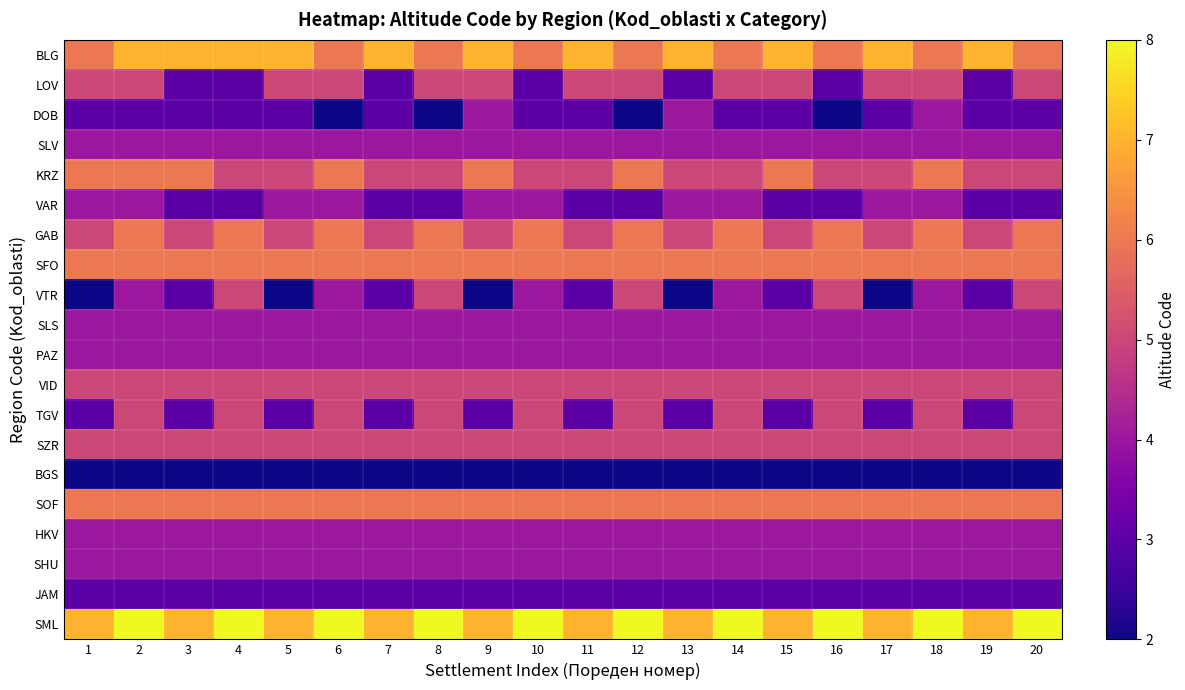

Reading left to right, list all the values displayed in this chart.

BLG: 1=6	2=7	3=7	4=7	5=7	6=6	7=7	8=6	9=7	10=6	11=7	12=6	13=7	14=6	15=7	16=6	17=7	18=6	19=7	20=6
LOV: 1=5	2=5	3=3	4=3	5=5	6=5	7=3	8=5	9=5	10=3	11=5	12=5	13=3	14=5	15=5	16=3	17=5	18=5	19=3	20=5
DOB: 1=3	2=3	3=3	4=3	5=3	6=2	7=3	8=2	9=4	10=3	11=3	12=2	13=4	14=3	15=3	16=2	17=3	18=4	19=3	20=3
SLV: 1=4	2=4	3=4	4=4	5=4	6=4	7=4	8=4	9=4	10=4	11=4	12=4	13=4	14=4	15=4	16=4	17=4	18=4	19=4	20=4
KRZ: 1=6	2=6	3=6	4=5	5=5	6=6	7=5	8=5	9=6	10=5	11=5	12=6	13=5	14=5	15=6	16=5	17=5	18=6	19=5	20=5
VAR: 1=4	2=4	3=3	4=3	5=4	6=4	7=3	8=3	9=4	10=4	11=3	12=3	13=4	14=4	15=3	16=3	17=4	18=4	19=3	20=3
GAB: 1=5	2=6	3=5	4=6	5=5	6=6	7=5	8=6	9=5	10=6	11=5	12=6	13=5	14=6	15=5	16=6	17=5	18=6	19=5	20=6
SFO: 1=6	2=6	3=6	4=6	5=6	6=6	7=6	8=6	9=6	10=6	11=6	12=6	13=6	14=6	15=6	16=6	17=6	18=6	19=6	20=6
VTR: 1=2	2=4	3=3	4=5	5=2	6=4	7=3	8=5	9=2	10=4	11=3	12=5	13=2	14=4	15=3	16=5	17=2	18=4	19=3	20=5
SLS: 1=4	2=4	3=4	4=4	5=4	6=4	7=4	8=4	9=4	10=4	11=4	12=4	13=4	14=4	15=4	16=4	17=4	18=4	19=4	20=4
PAZ: 1=4	2=4	3=4	4=4	5=4	6=4	7=4	8=4	9=4	10=4	11=4	12=4	13=4	14=4	15=4	16=4	17=4	18=4	19=4	20=4
VID: 1=5	2=5	3=5	4=5	5=5	6=5	7=5	8=5	9=5	10=5	11=5	12=5	13=5	14=5	15=5	16=5	17=5	18=5	19=5	20=5
TGV: 1=3	2=5	3=3	4=5	5=3	6=5	7=3	8=5	9=3	10=5	11=3	12=5	13=3	14=5	15=3	16=5	17=3	18=5	19=3	20=5
SZR: 1=5	2=5	3=5	4=5	5=5	6=5	7=5	8=5	9=5	10=5	11=5	12=5	13=5	14=5	15=5	16=5	17=5	18=5	19=5	20=5
BGS: 1=2	2=2	3=2	4=2	5=2	6=2	7=2	8=2	9=2	10=2	11=2	12=2	13=2	14=2	15=2	16=2	17=2	18=2	19=2	20=2
SOF: 1=6	2=6	3=6	4=6	5=6	6=6	7=6	8=6	9=6	10=6	11=6	12=6	13=6	14=6	15=6	16=6	17=6	18=6	19=6	20=6
HKV: 1=4	2=4	3=4	4=4	5=4	6=4	7=4	8=4	9=4	10=4	11=4	12=4	13=4	14=4	15=4	16=4	17=4	18=4	19=4	20=4
SHU: 1=4	2=4	3=4	4=4	5=4	6=4	7=4	8=4	9=4	10=4	11=4	12=4	13=4	14=4	15=4	16=4	17=4	18=4	19=4	20=4
JAM: 1=3	2=3	3=3	4=3	5=3	6=3	7=3	8=3	9=3	10=3	11=3	12=3	13=3	14=3	15=3	16=3	17=3	18=3	19=3	20=3
SML: 1=7	2=8	3=7	4=8	5=7	6=8	7=7	8=8	9=7	10=8	11=7	12=8	13=7	14=8	15=7	16=8	17=7	18=8	19=7	20=8